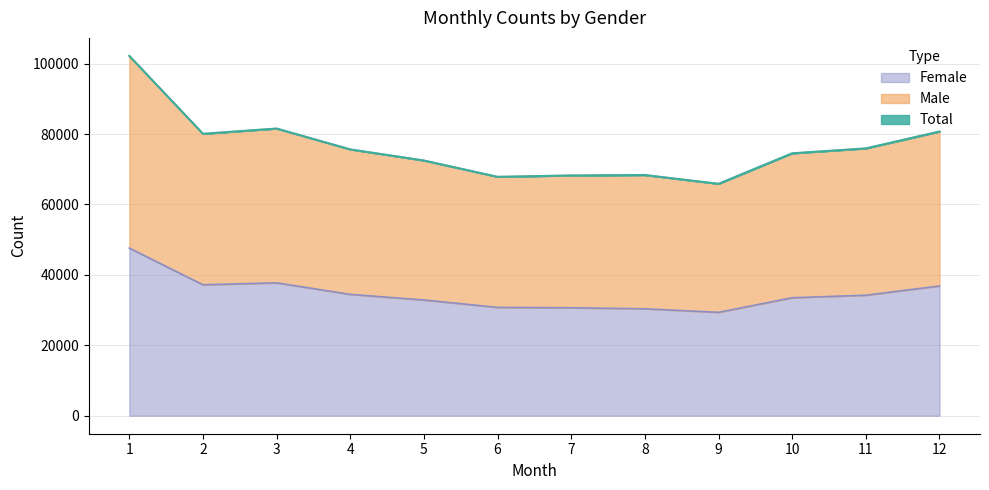

Which series changed the most between 4 and 5?

Total